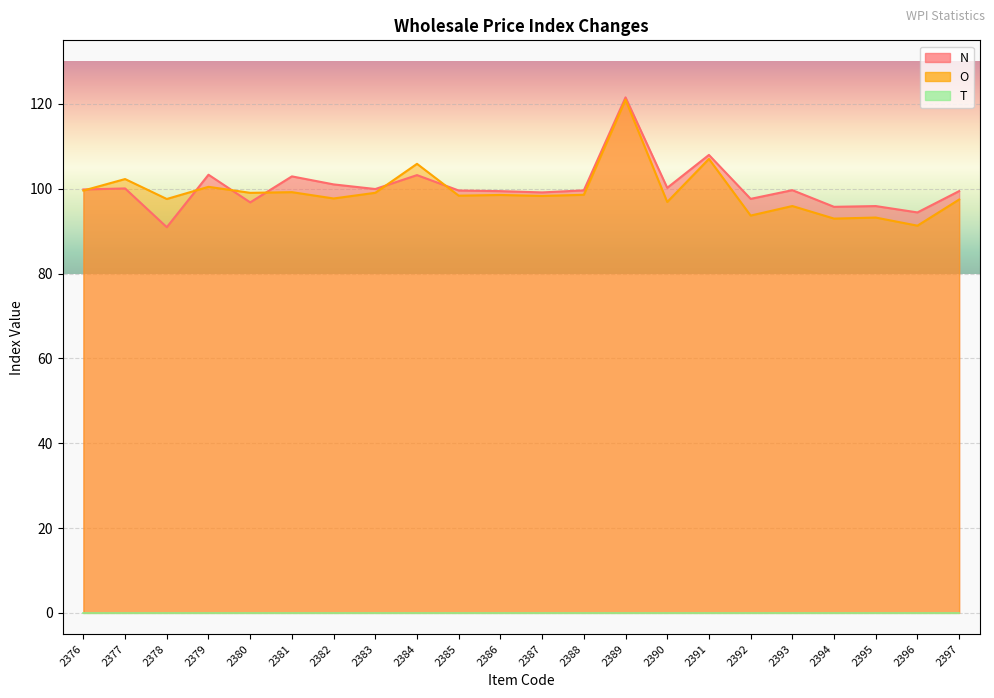

Which series has the largest total across all categories?

N